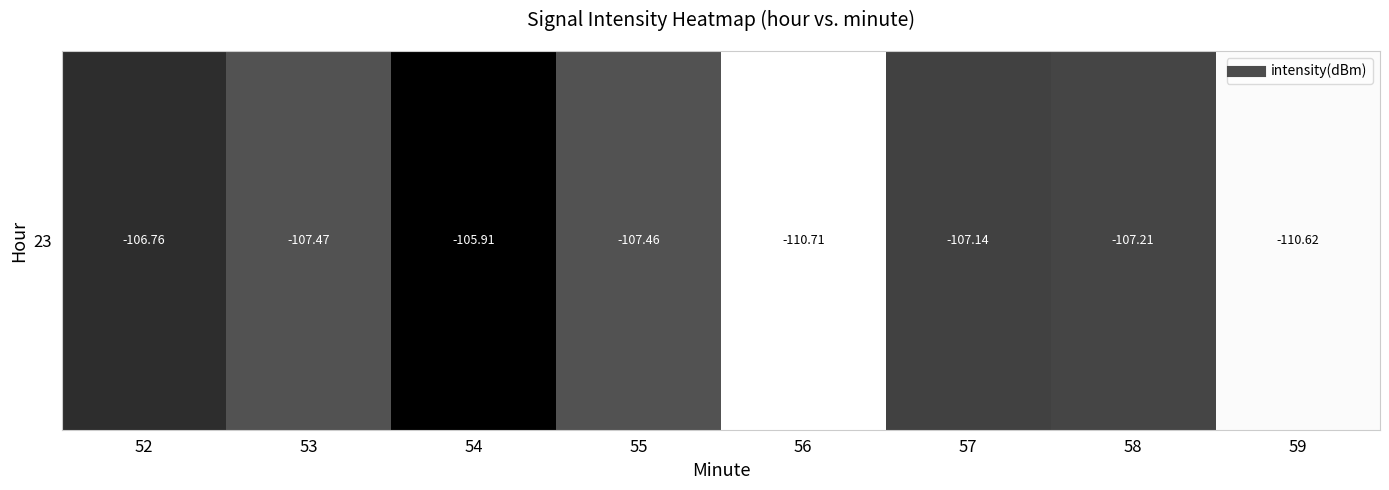

What value does the data have at 53?

-107.5